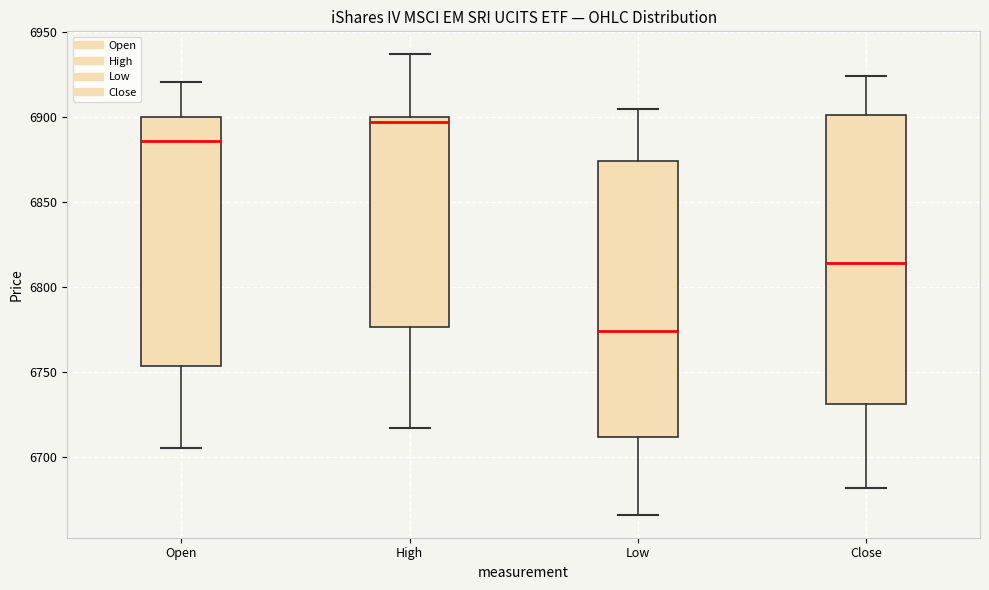

Where is the lower edge of the box for Low on the y-axis? The values are not printed on the chart, so give them approximately, as read against the axis.

6710